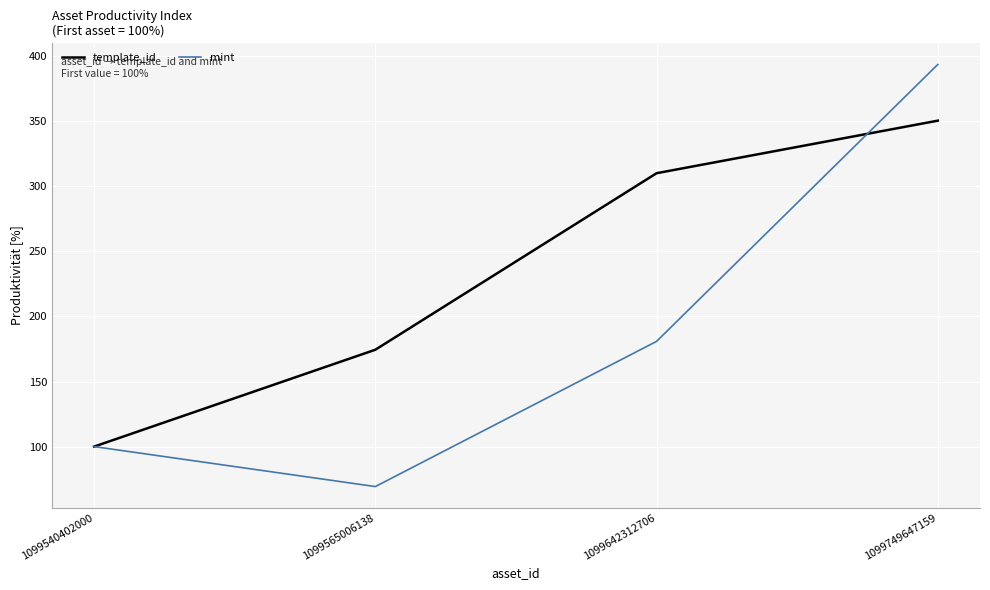

What is the highest value of the template_id series?

350.5